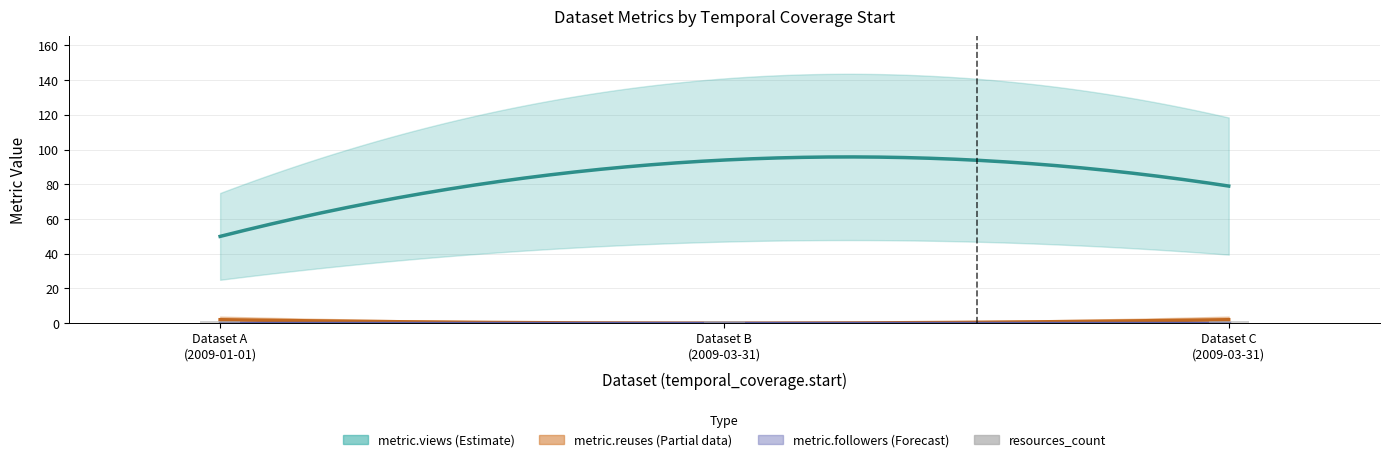

At which category is the sum across all series the highest?

2009-03-31